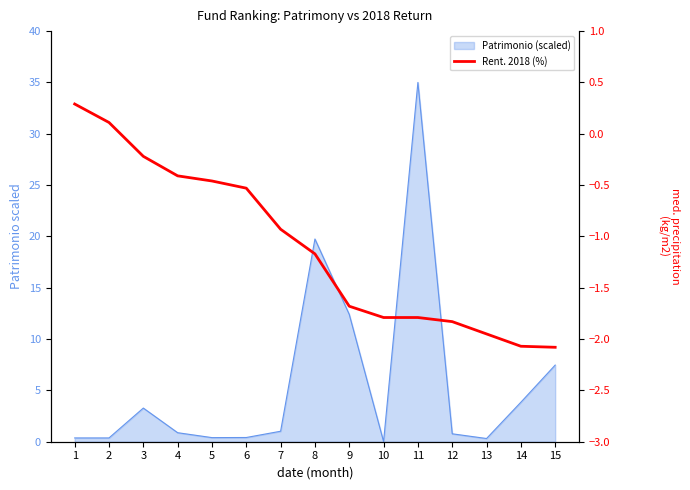

At which label is the value closest to 0?

2